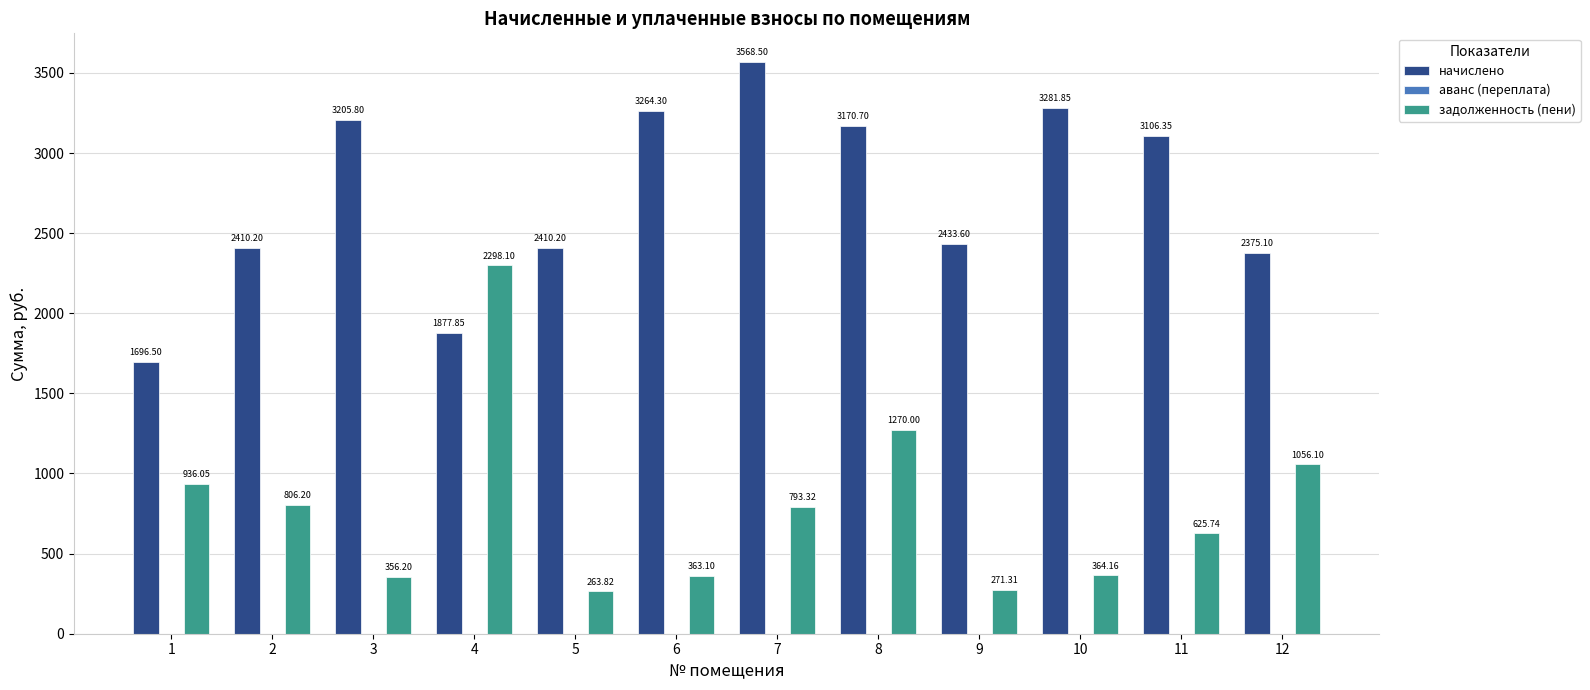

List the series in order of their peak value, highest first.

начислено, задолженность (пени)